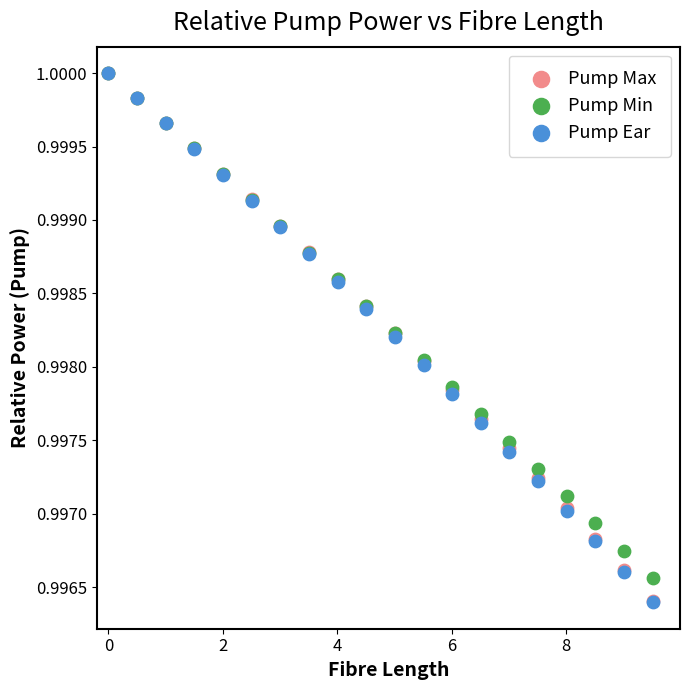

What are all the series names shown in the legend?

Pump Max, Pump Min, Pump Ear